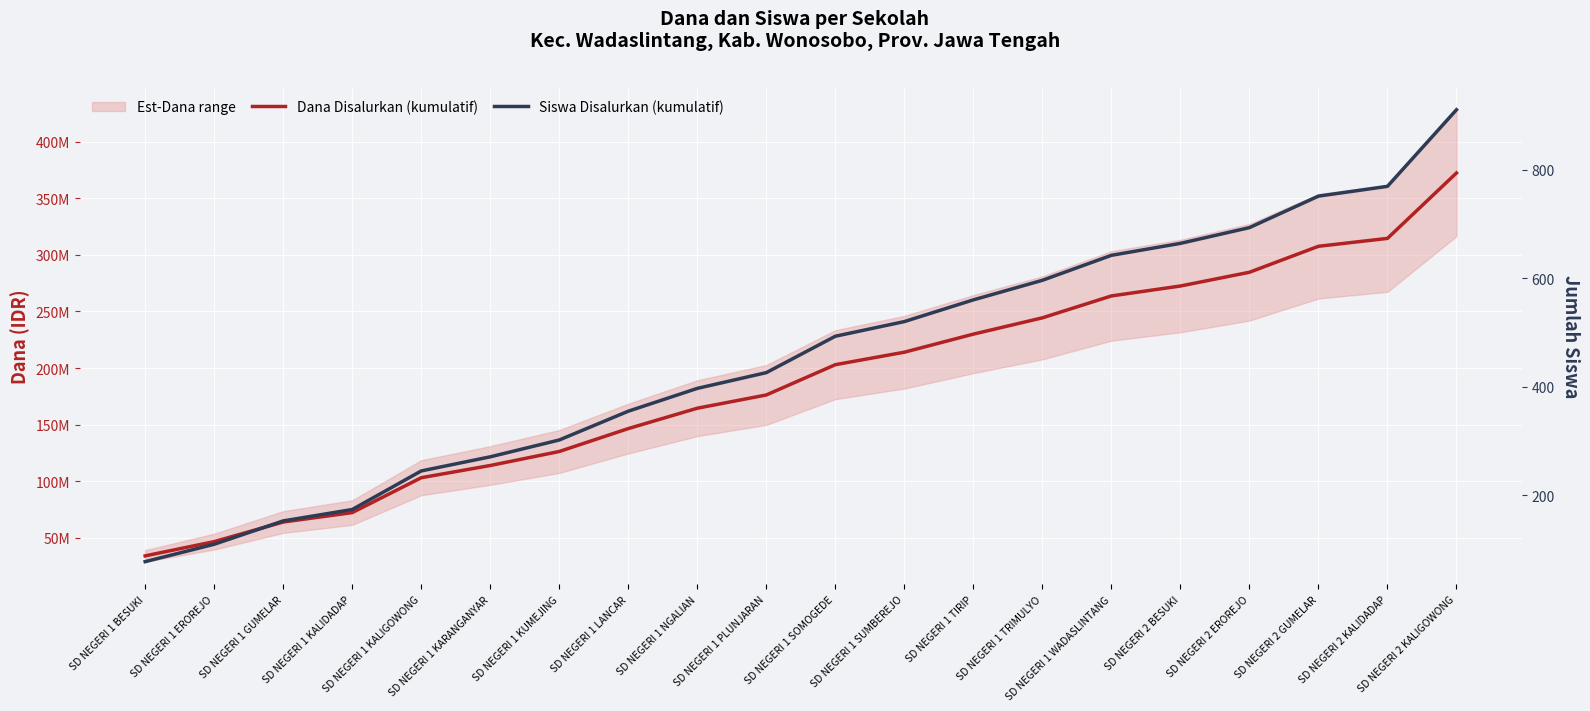

At which label is Dana Disalurkan (kumulatif) closest to 203175000?

SD NEGERI 1 SOMOGEDE